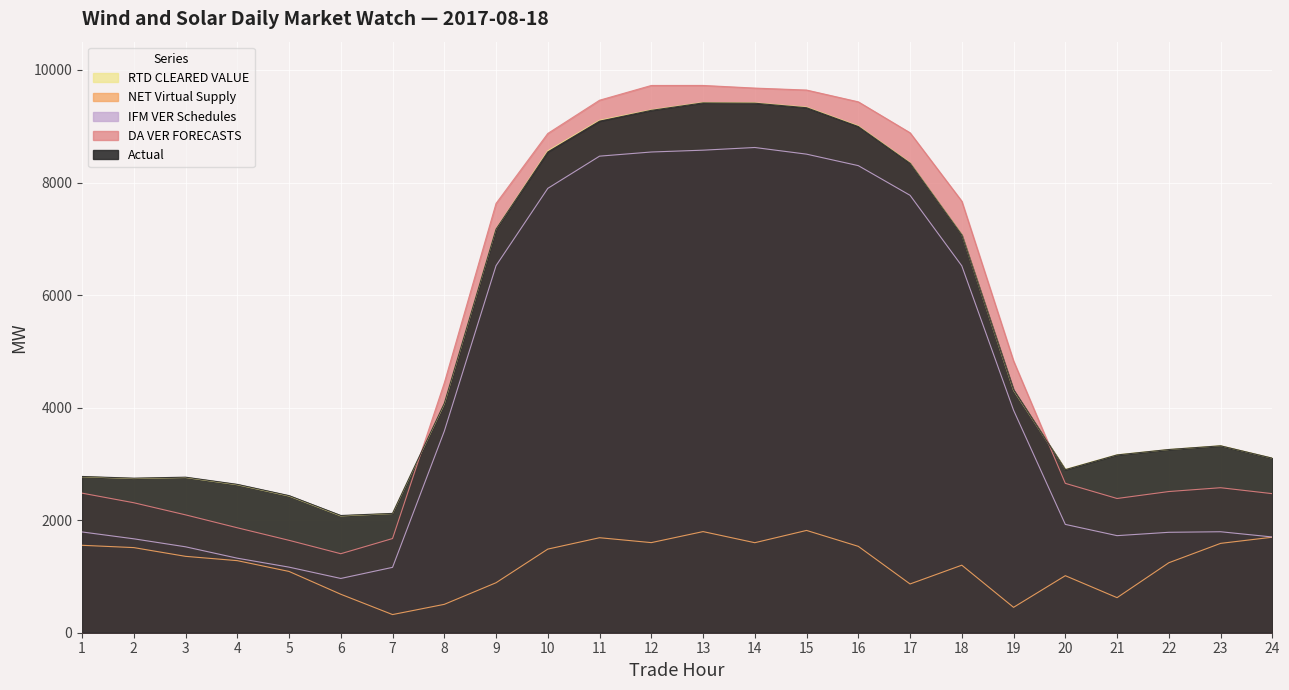

How many interior local valleys does the RTD CLEARED VALUE series have?

3